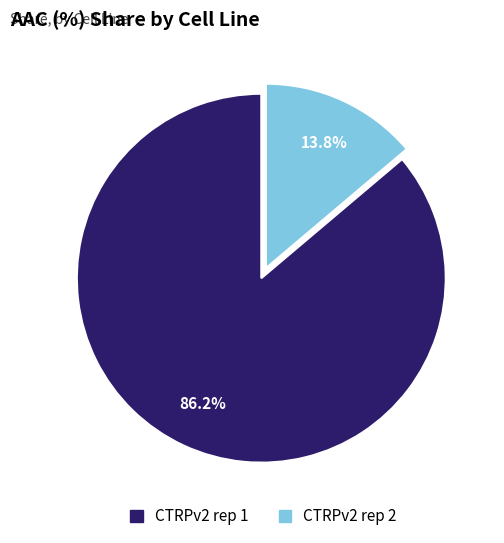

What percentage do CTRPv2 rep 2 and CTRPv2 rep 1 together represent?

100.0%